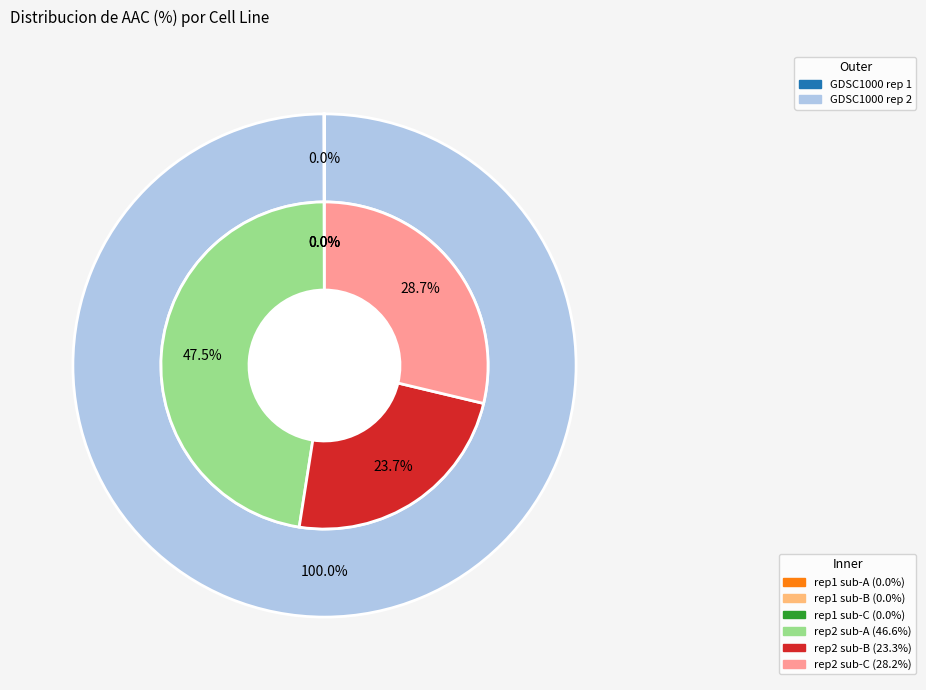

To the nearest percent, what is the average slice percentage?

50%